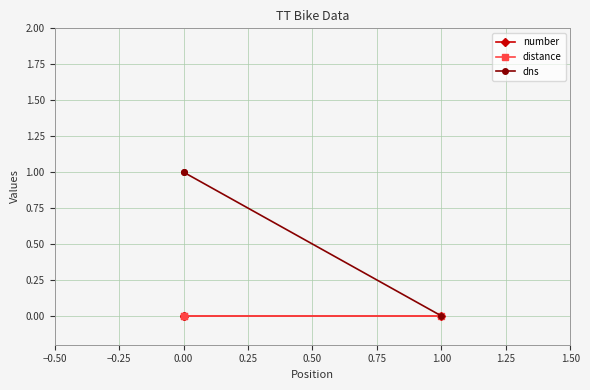

How many lines are shown in the chart?

3